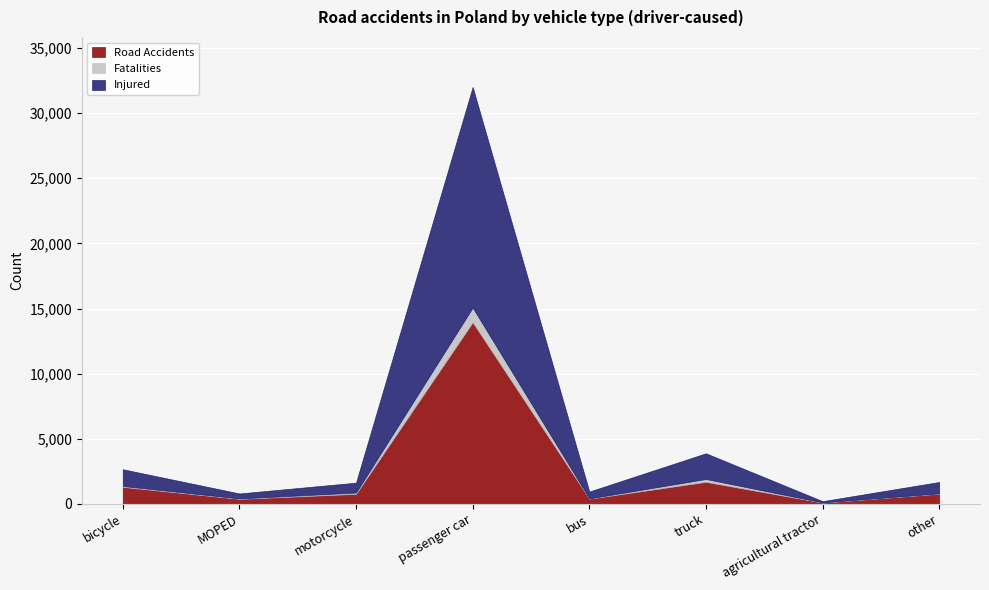

What is the sum of all Road Accidents values?

19373